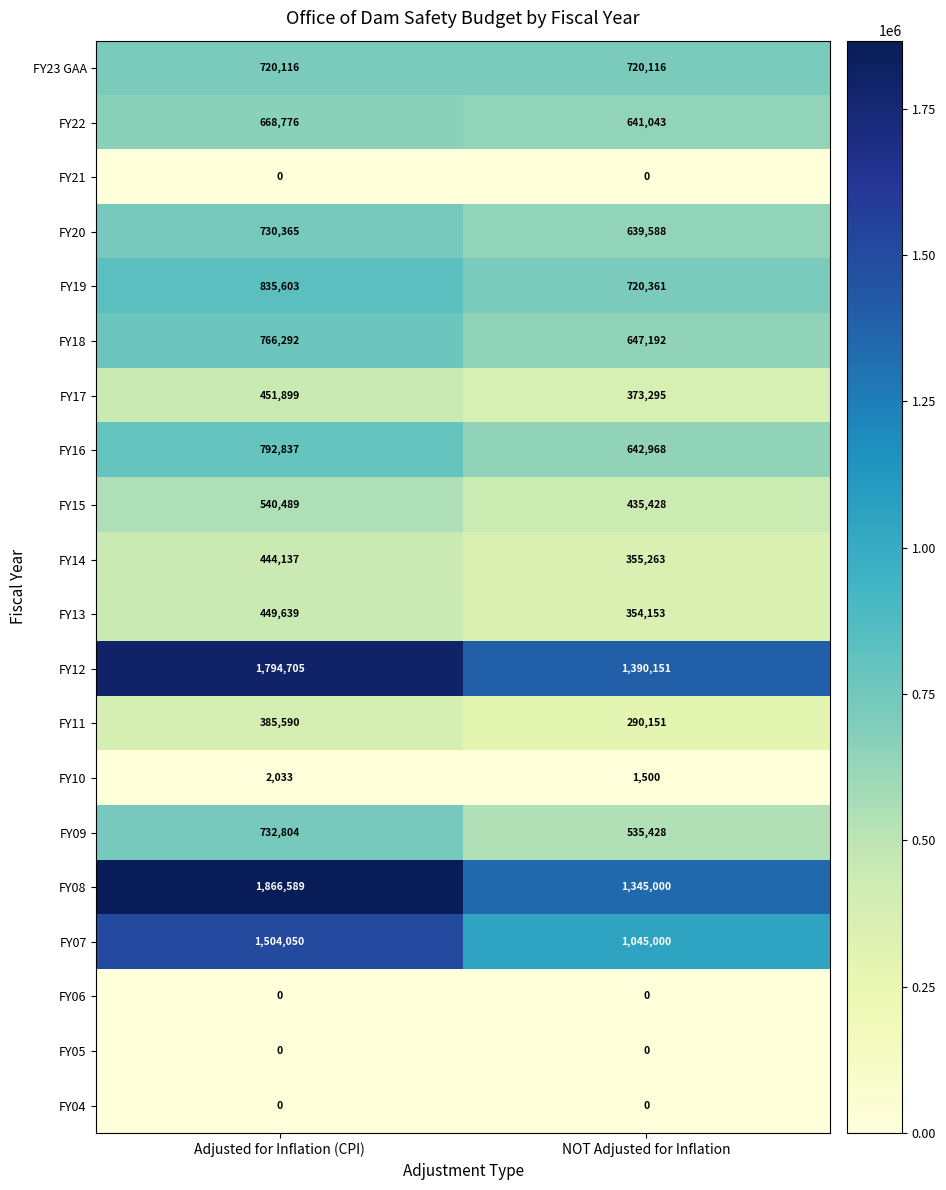

Read the FY14 value at NOT Adjusted for Inflation, to the nearest 50.

355250